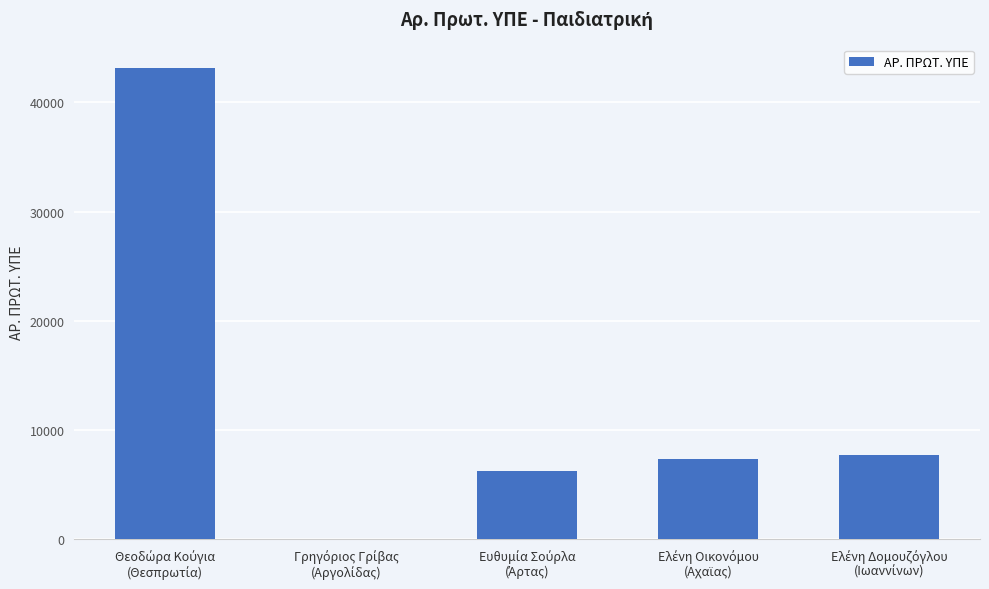

Count the number of data series in this chart.

1